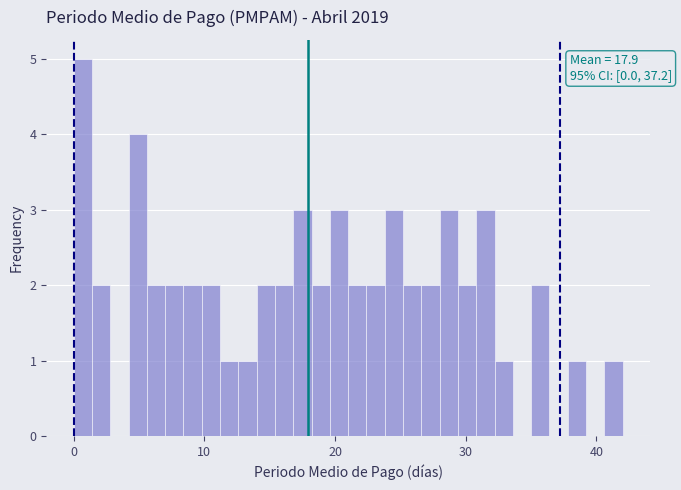

Read against the x-axis, roughly where is the centre of the tallest bar?

1